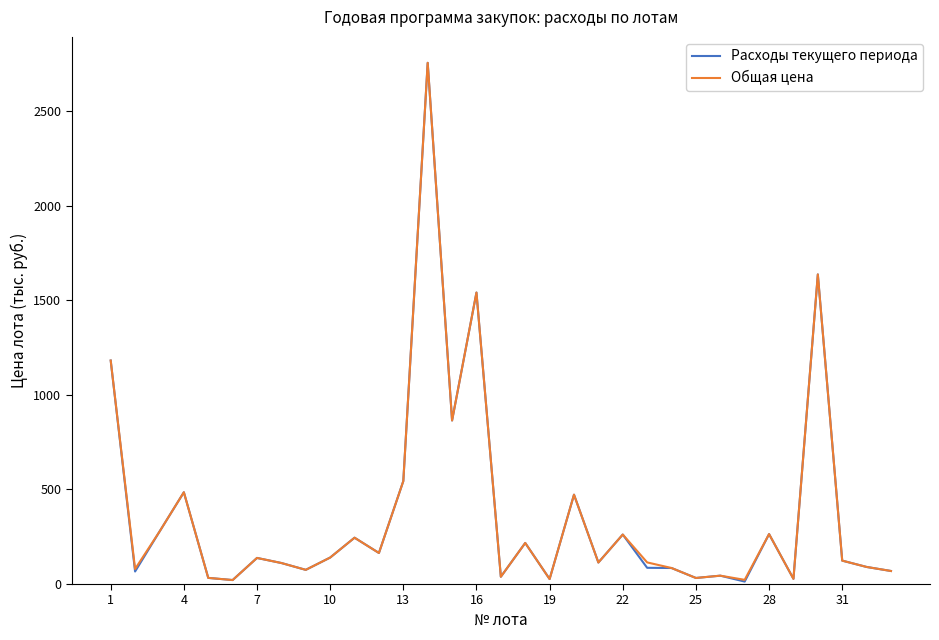

Which series has the widest spread of values?

Расходы текущего периода